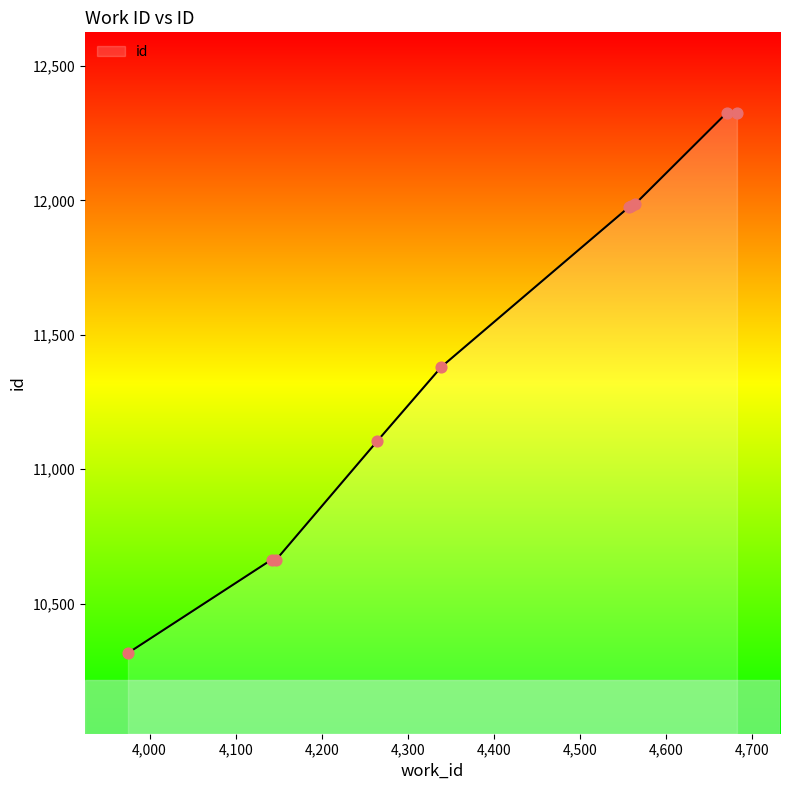

What is the difference between the maximum and minimum values?

2009